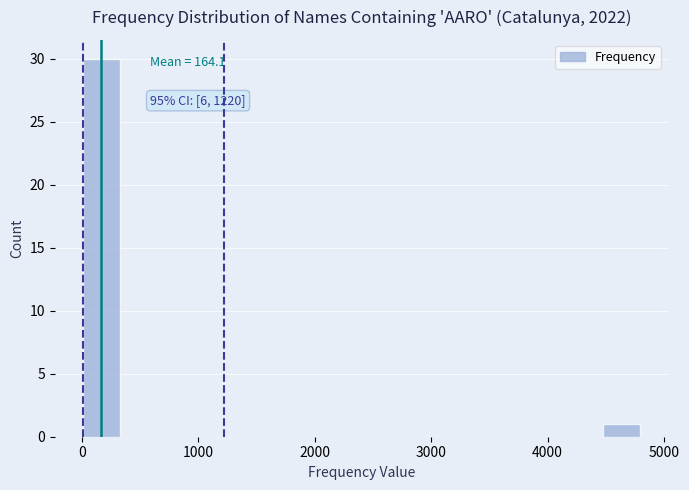

Read against the x-axis, roughly where is the centre of the tallest bar?

200